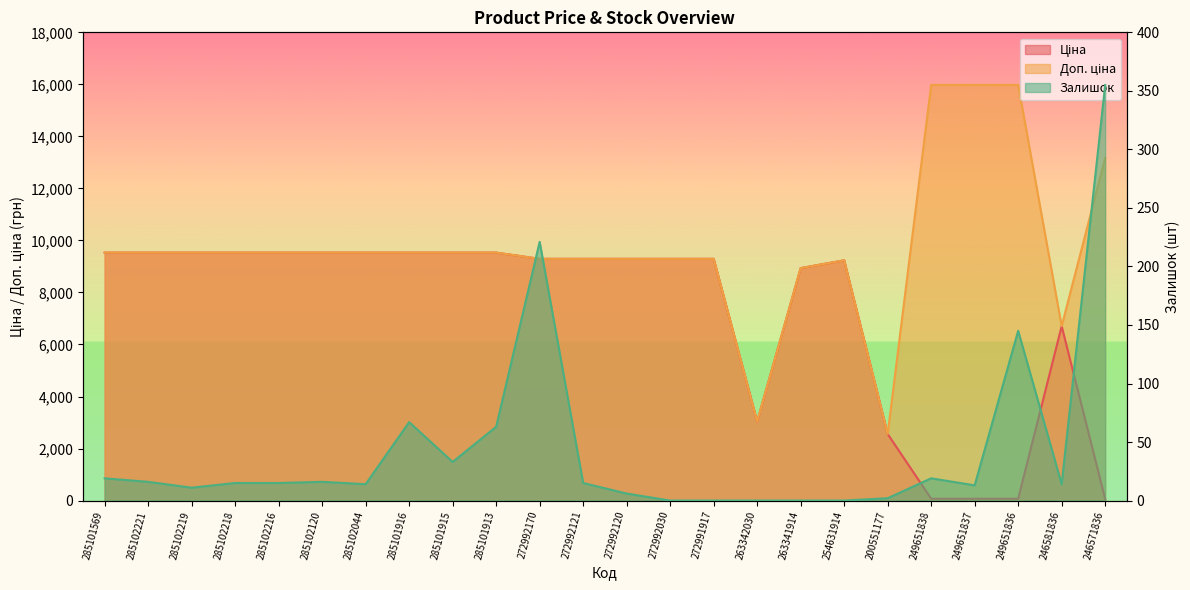

Reading left to right, extract all data points from this chart.

Ціна: 9531.7	9531.7	9531.7	9531.7	9531.7	9531.7	9531.7	9531.7	9531.7	9531.7	9293.2	9293.2	9293.2	9293.2	9293.2	3038.3	8936.2	9235.4	2558.9	71.0	71.0	71.0	6705.7	58.5
Доп. ціна: 9531.7	9531.7	9531.7	9531.7	9531.7	9531.7	9531.7	9531.7	9531.7	9531.7	9293.2	9293.2	9293.2	9293.2	9293.2	3038.0	8936.2	9235.4	2559.0	15977.2	15977.2	15977.2	6705.7	13171.5
Залишок: 19.0	16.0	11.0	15.0	15.0	16.0	14.0	67.0	33.0	63.0	221.0	15.0	6.0	0.0	0.0	0.0	0.0	0.0	2.0	19.0	13.0	145.0	14.0	355.0